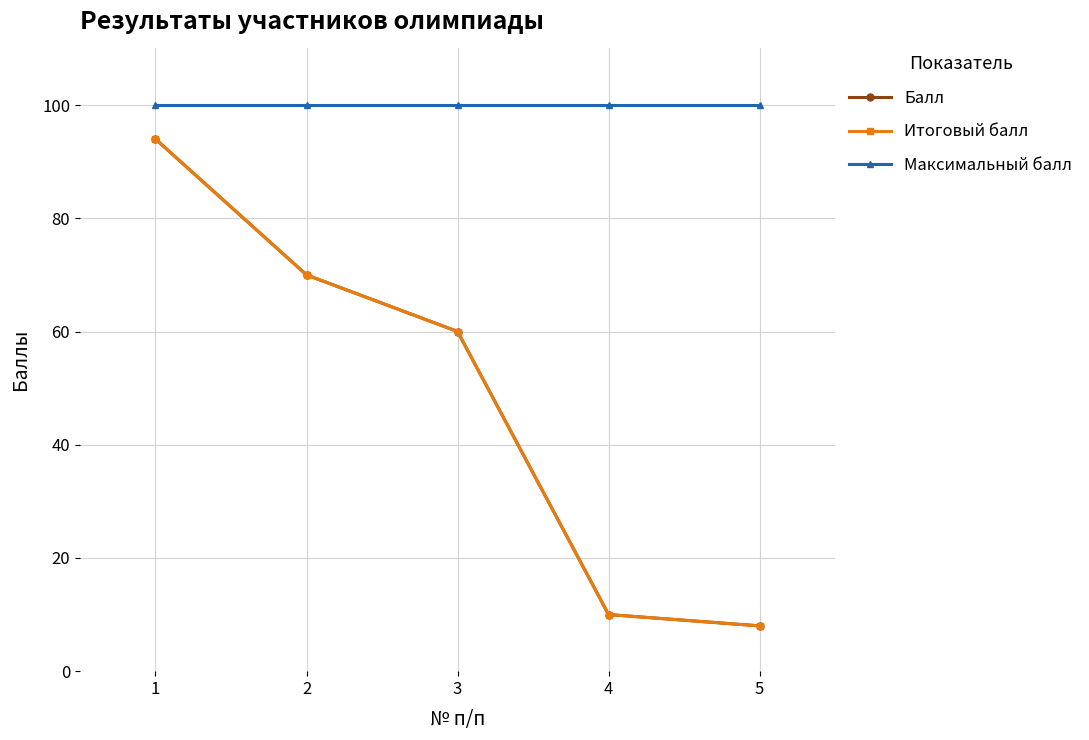

True or false: Максимальный балл and Итоговый балл intersect in this chart.

False